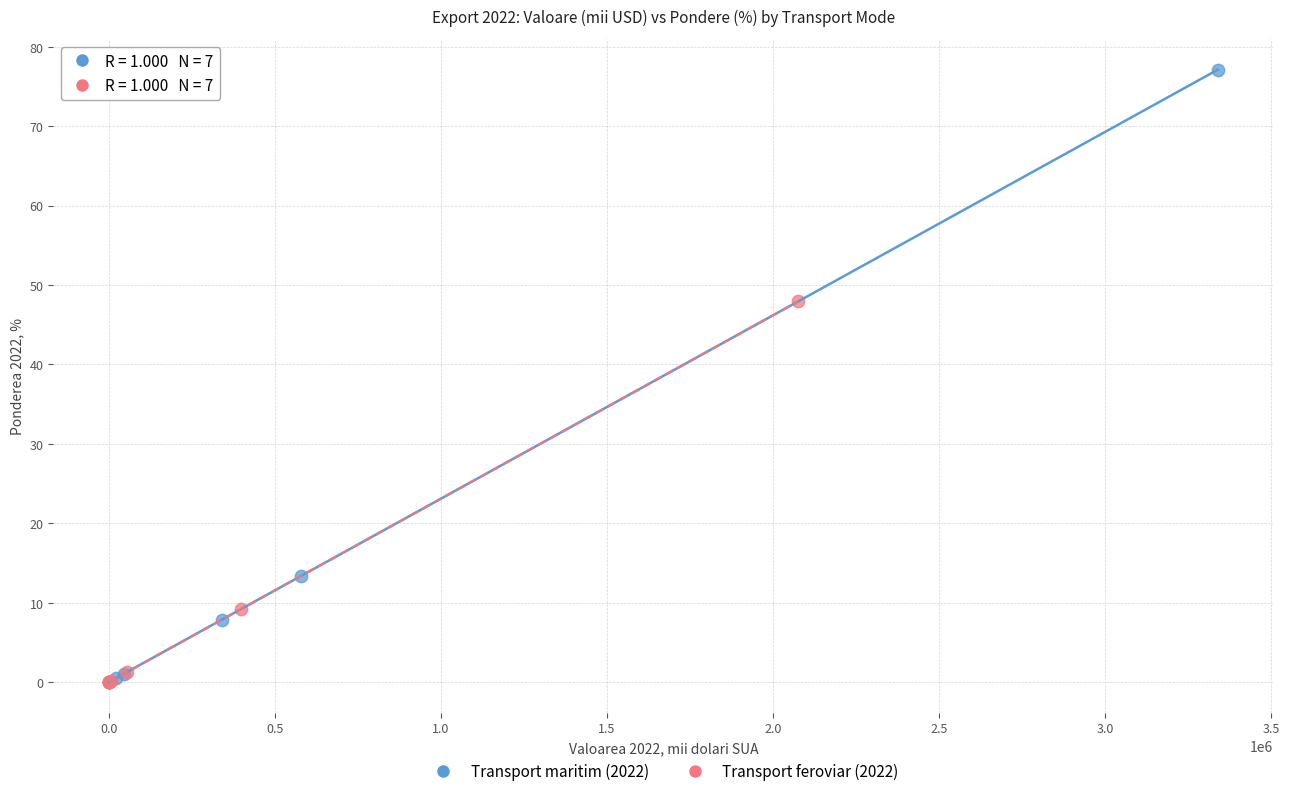

What are all the series names shown in the legend?

Transport maritim (2022), Transport feroviar (2022)